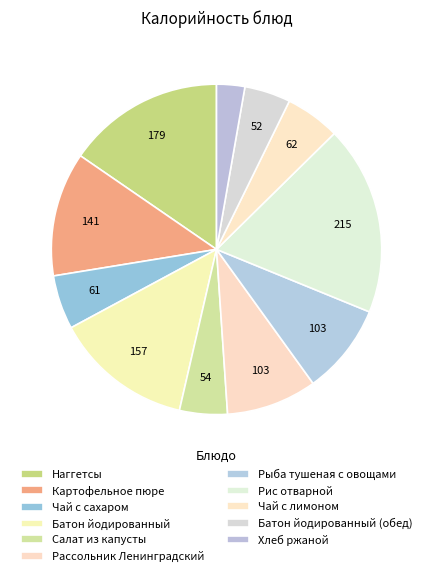

Does any single category account for the majority?

No